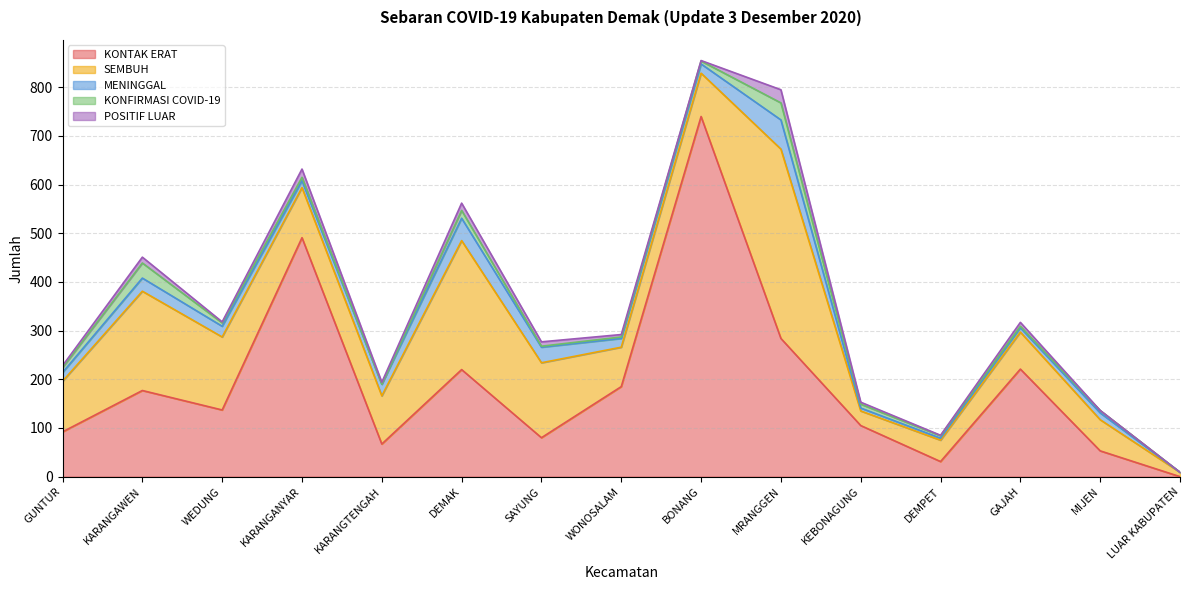

What is the total value across all series at DEMAK?

562